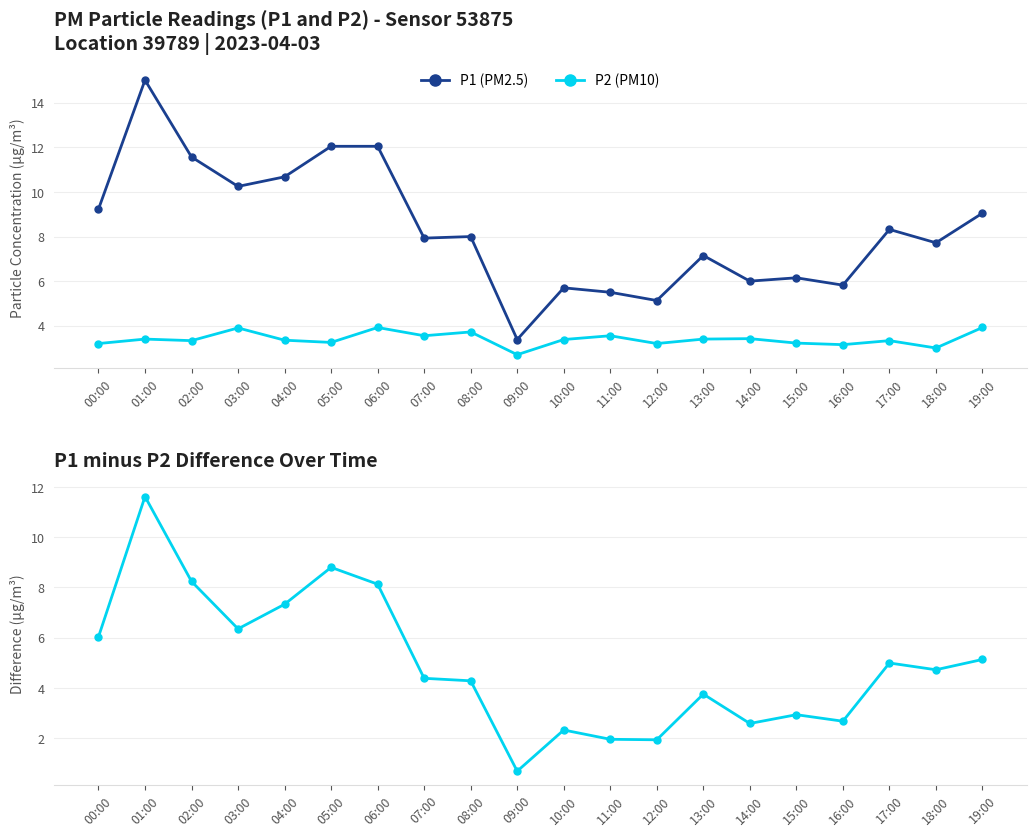

Which label corresponds to the largest value in the chart?

01:00